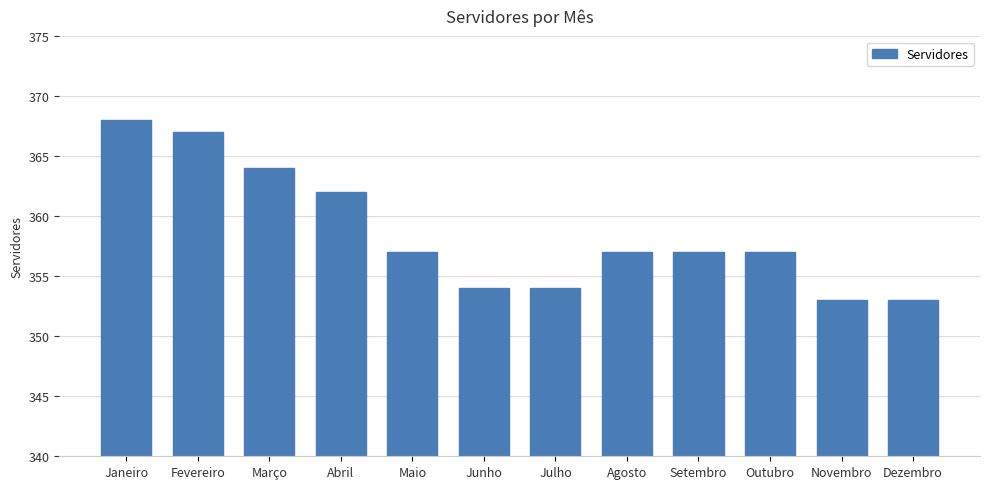

What is the value of the 8th bar from the left?

357